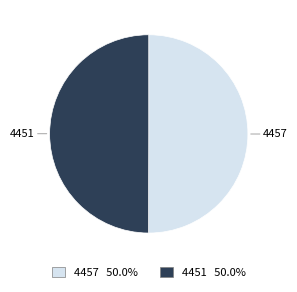

Do 4457 and 4451 together represent more than half of the pie?

Yes